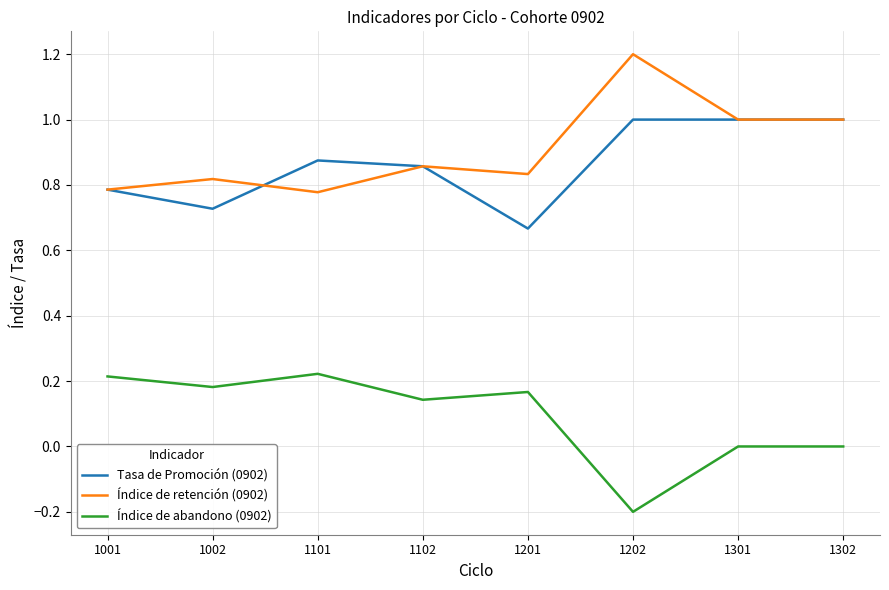

What is the maximum value for Tasa de Promoción (0902)?

1.0